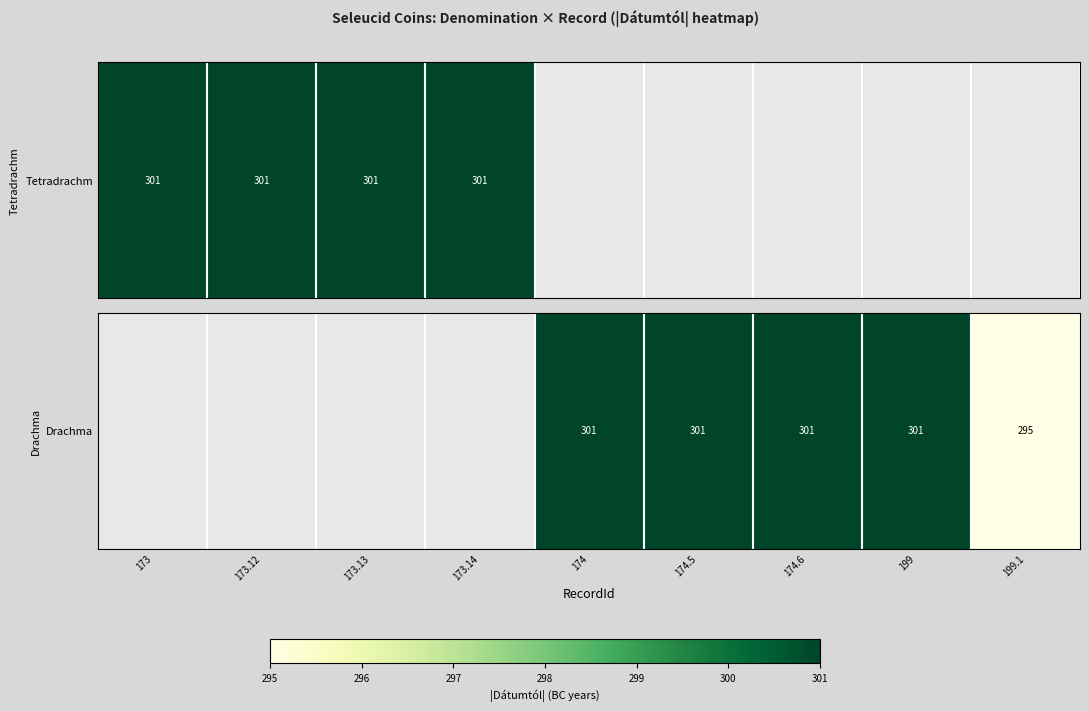

Rank the categories by value from highest to lowest.

173, 173.12, 173.13, 173.14, 174, 174.5, 174.6, 199, 199.1